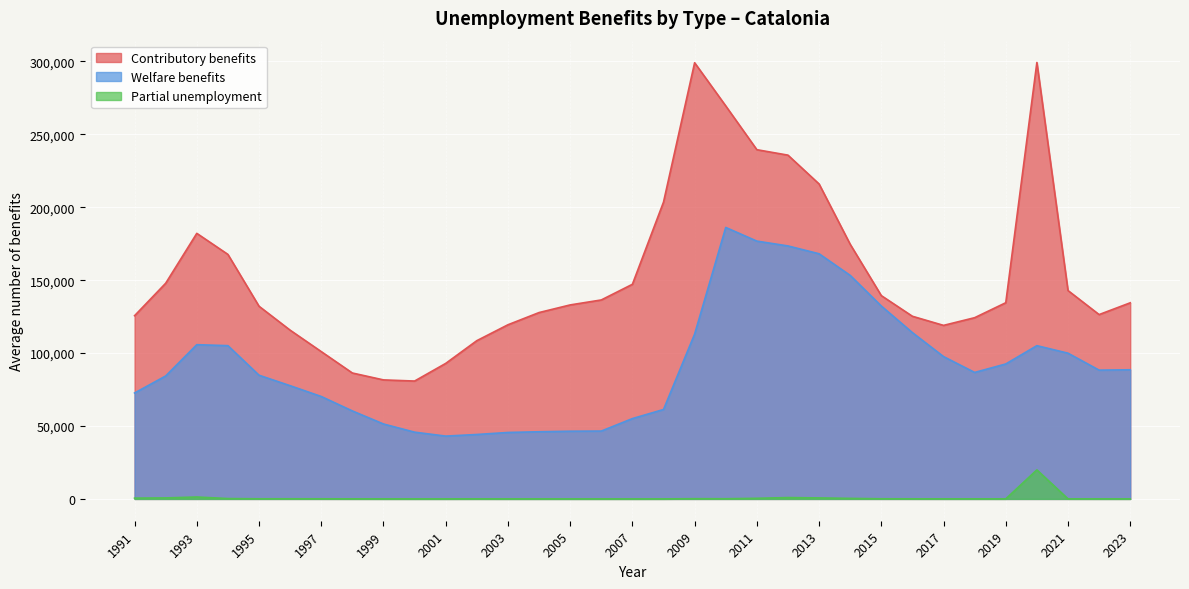

List the series in order of their peak value, highest first.

Contributory benefits, Welfare benefits, Partial unemployment